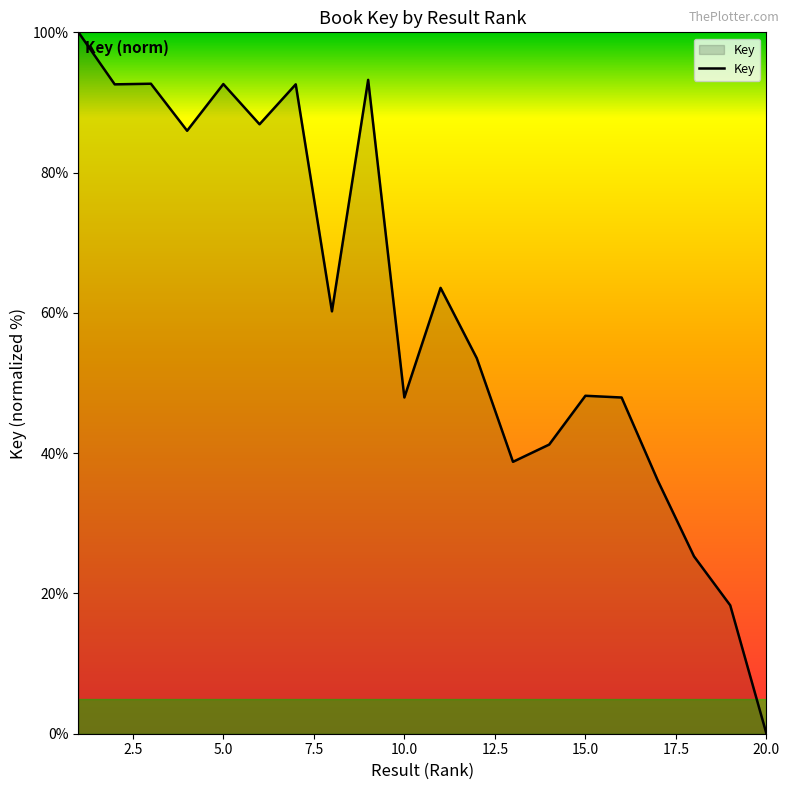

How many lines are shown in the chart?

1